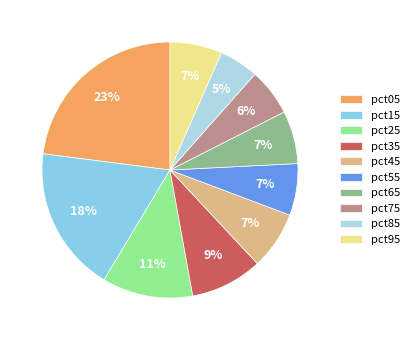

Combined, what portion of the pie is pct55 and pct05?

29.5%